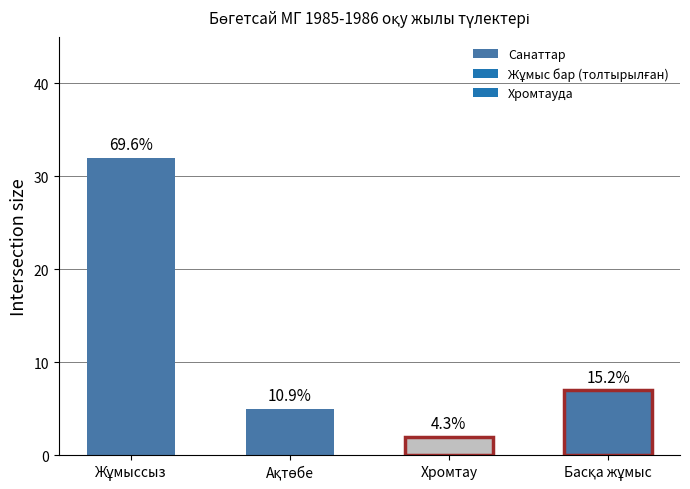

How many bars are there in total?

4